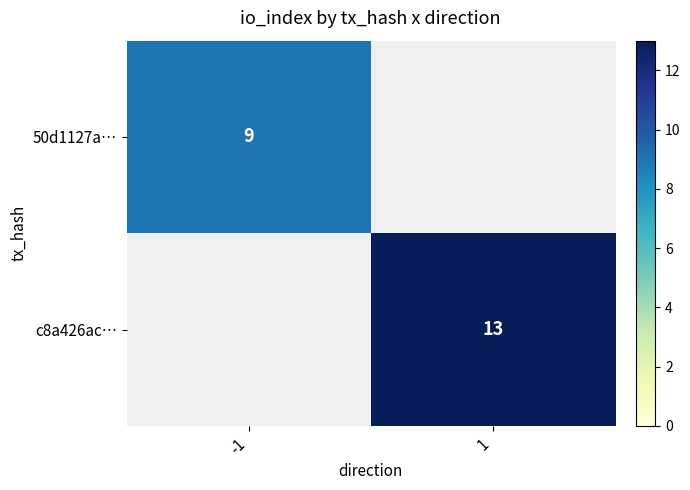

Is it true that 50d1127a… equals 14 at -1?

False